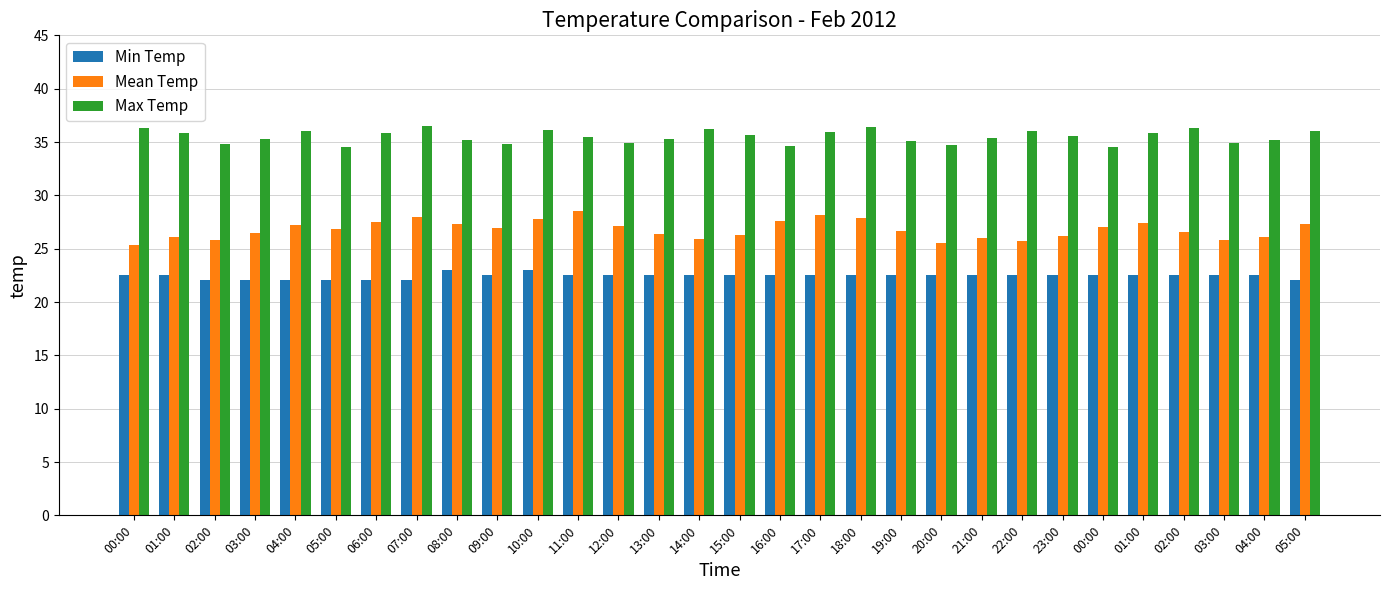

What is the approximate value of Min Temp at 06:00?

22.1